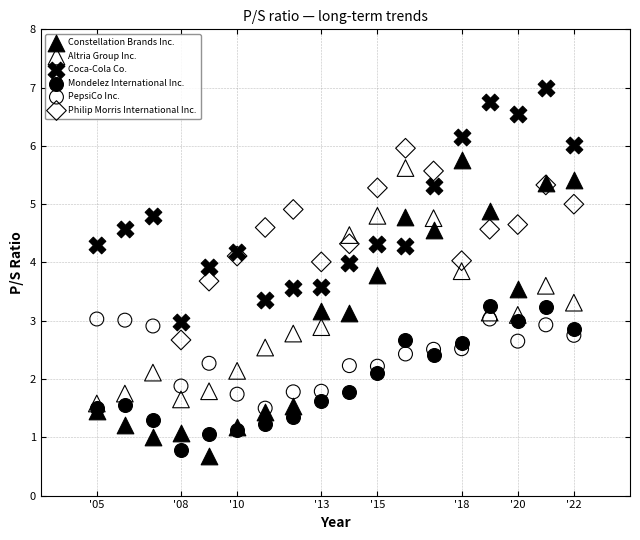

Which series reaches the maximum Y coordinate?

Coca-Cola Co.